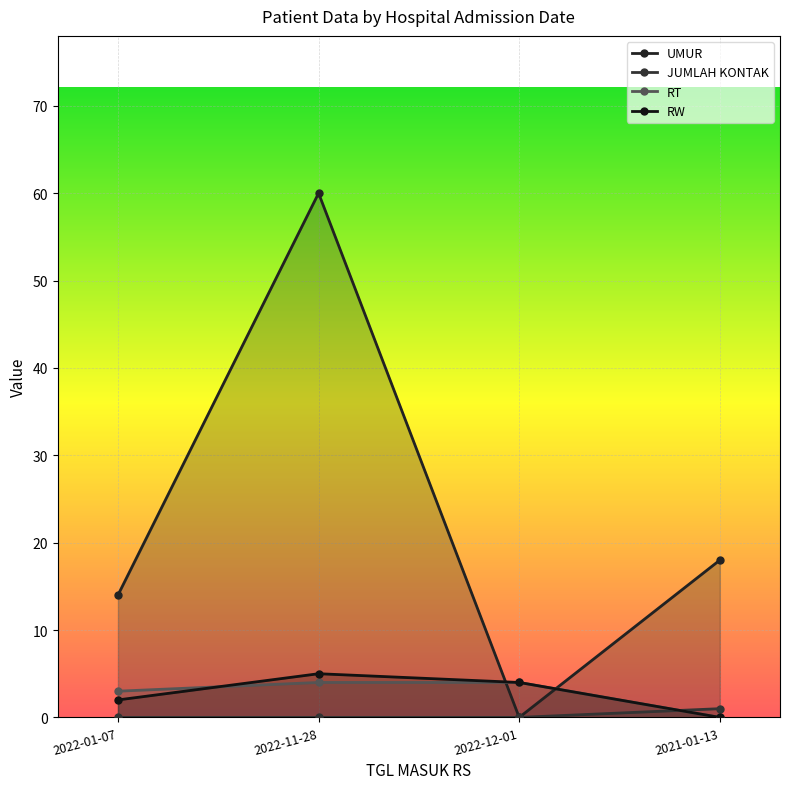

How many interior local peaks does the UMUR series have?

1